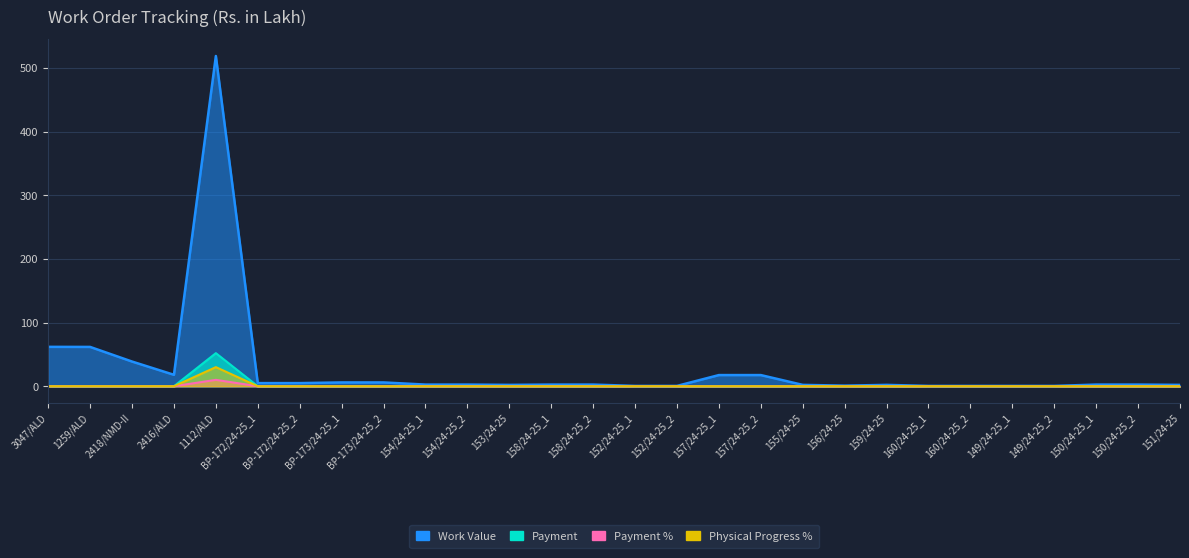

The Physical Progress % series shows 0.0 at 153/24-25. True or false?

True